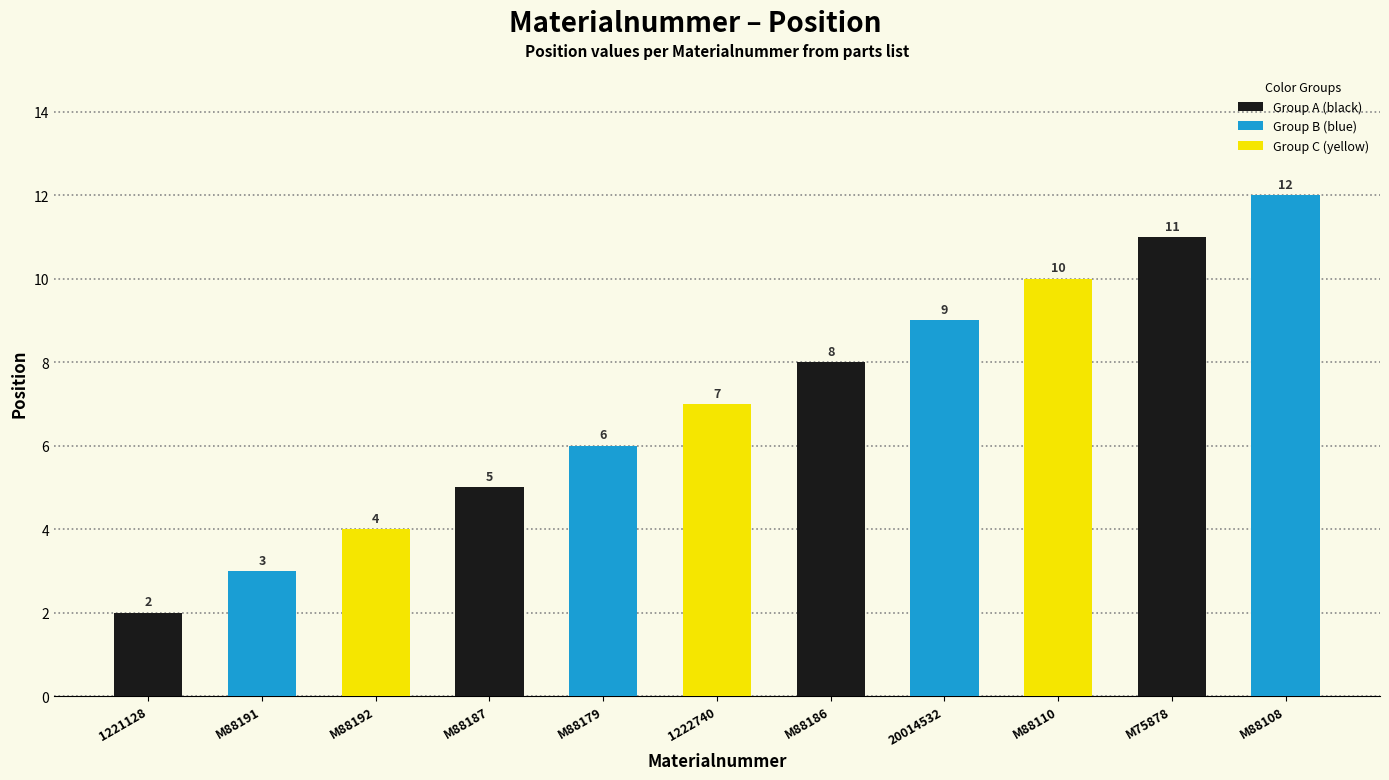

Read the value at M88187.

5